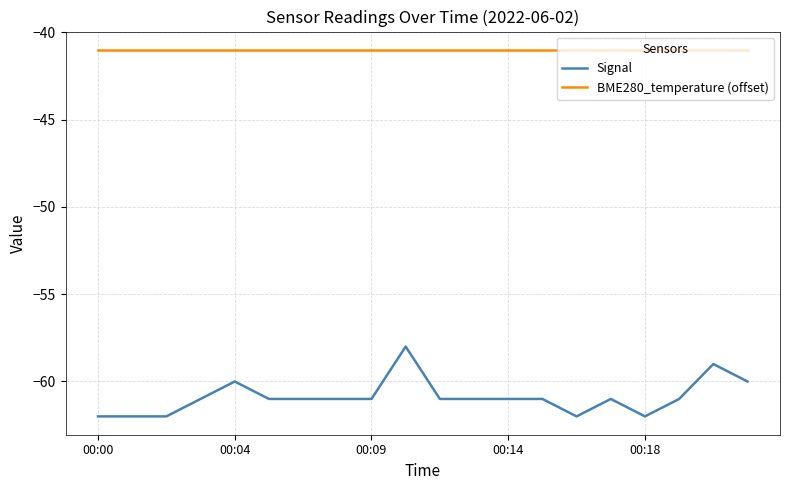

Which series has the largest total across all categories?

BME280_temperature (offset)